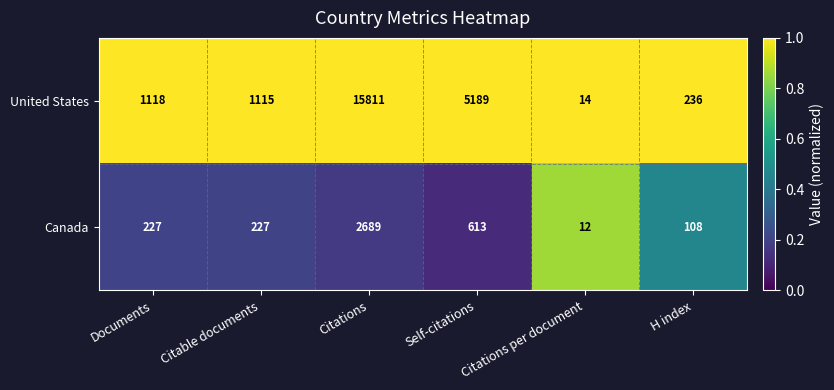

How many distinct data groups are displayed?

2